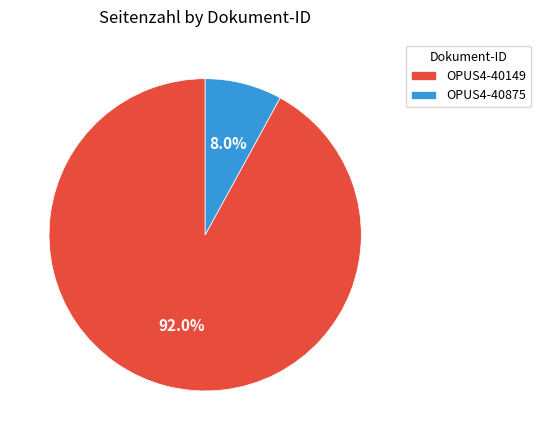

Is it true that OPUS4-40149 is 87% of the pie?

False